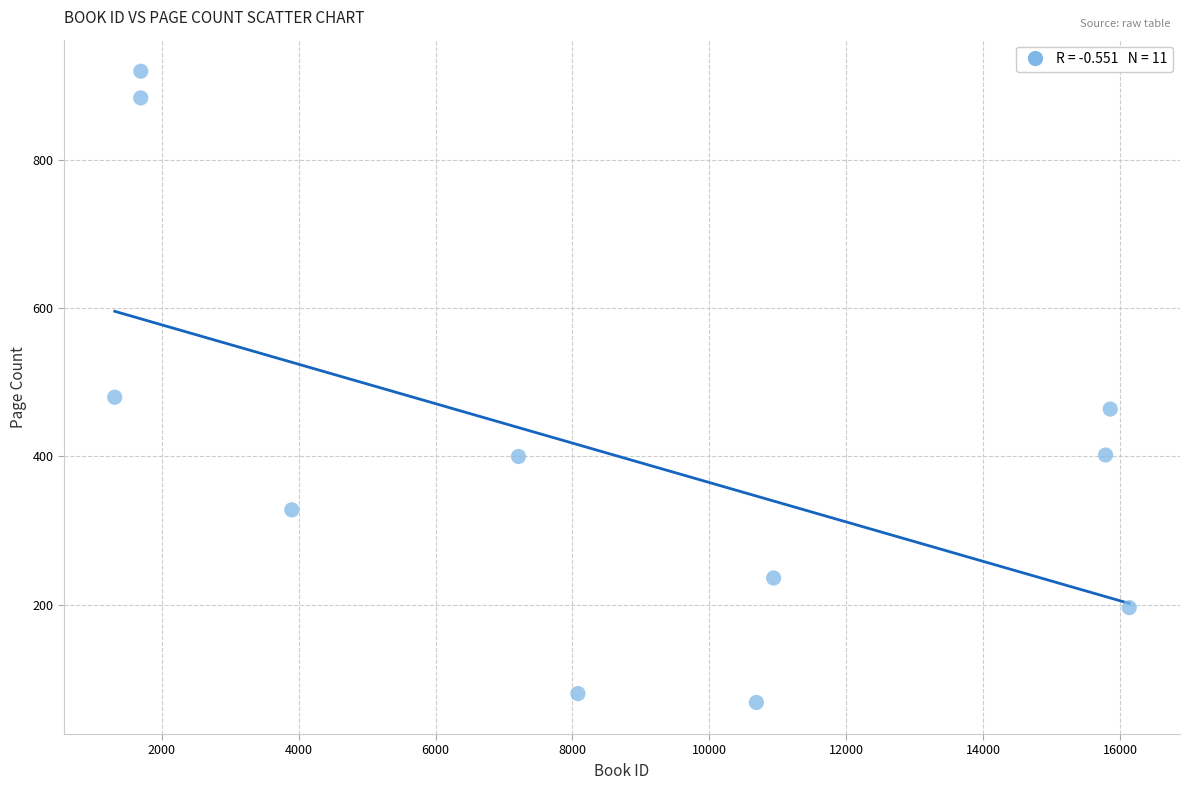

What is the average Y value?

405